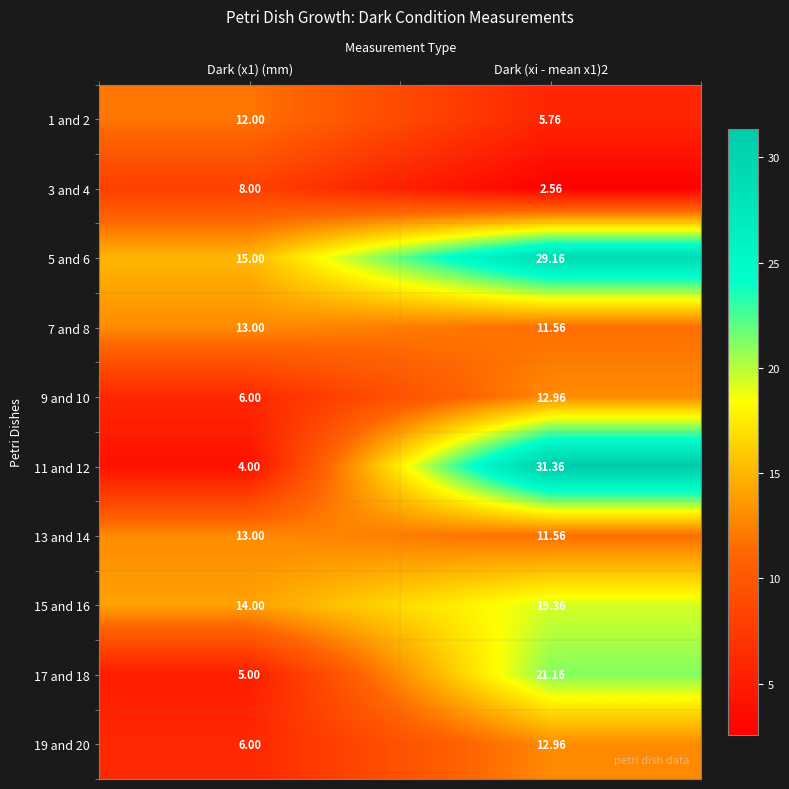

Is the value of 1 and 2 at Dark (x1) (mm) greater than the value of 19 and 20 at Dark (x1) (mm)?

Yes